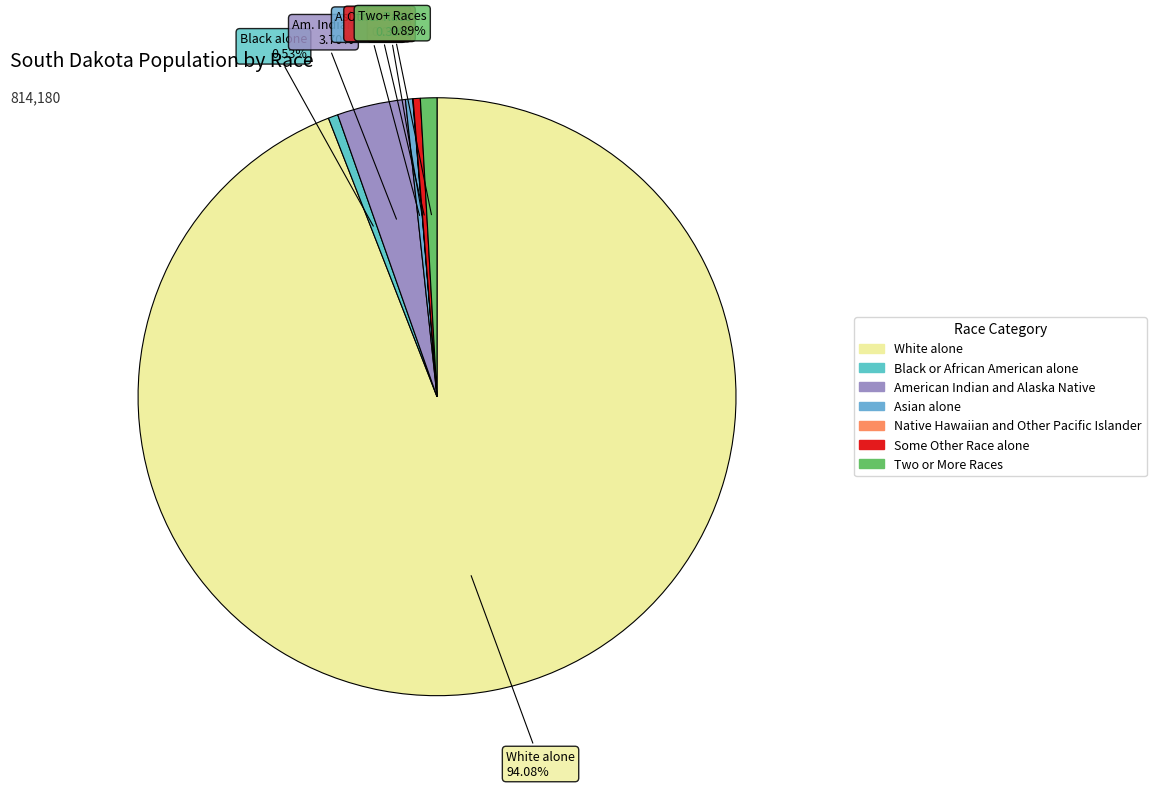

Which slice represents more than half of the pie?

White alone